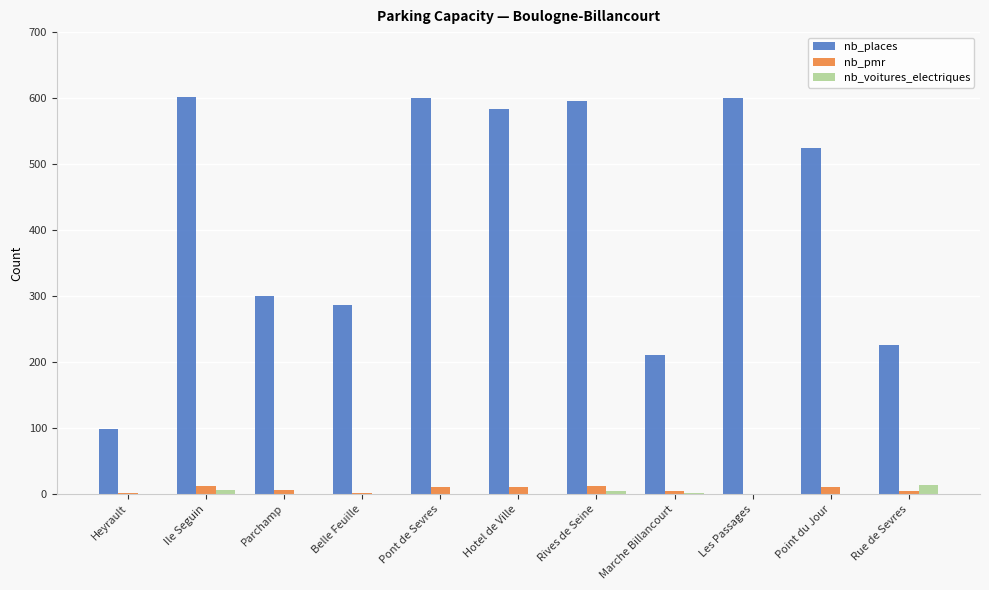

True or false: nb_pmr has a value of 6 at Parchamp.

True